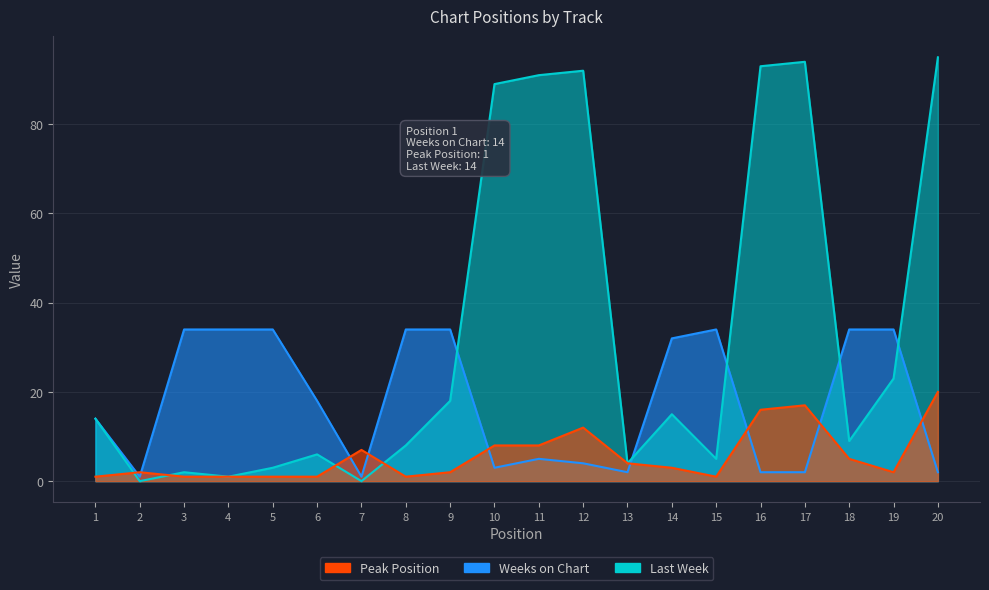

At how many categories does at least one series exceed 21?

15